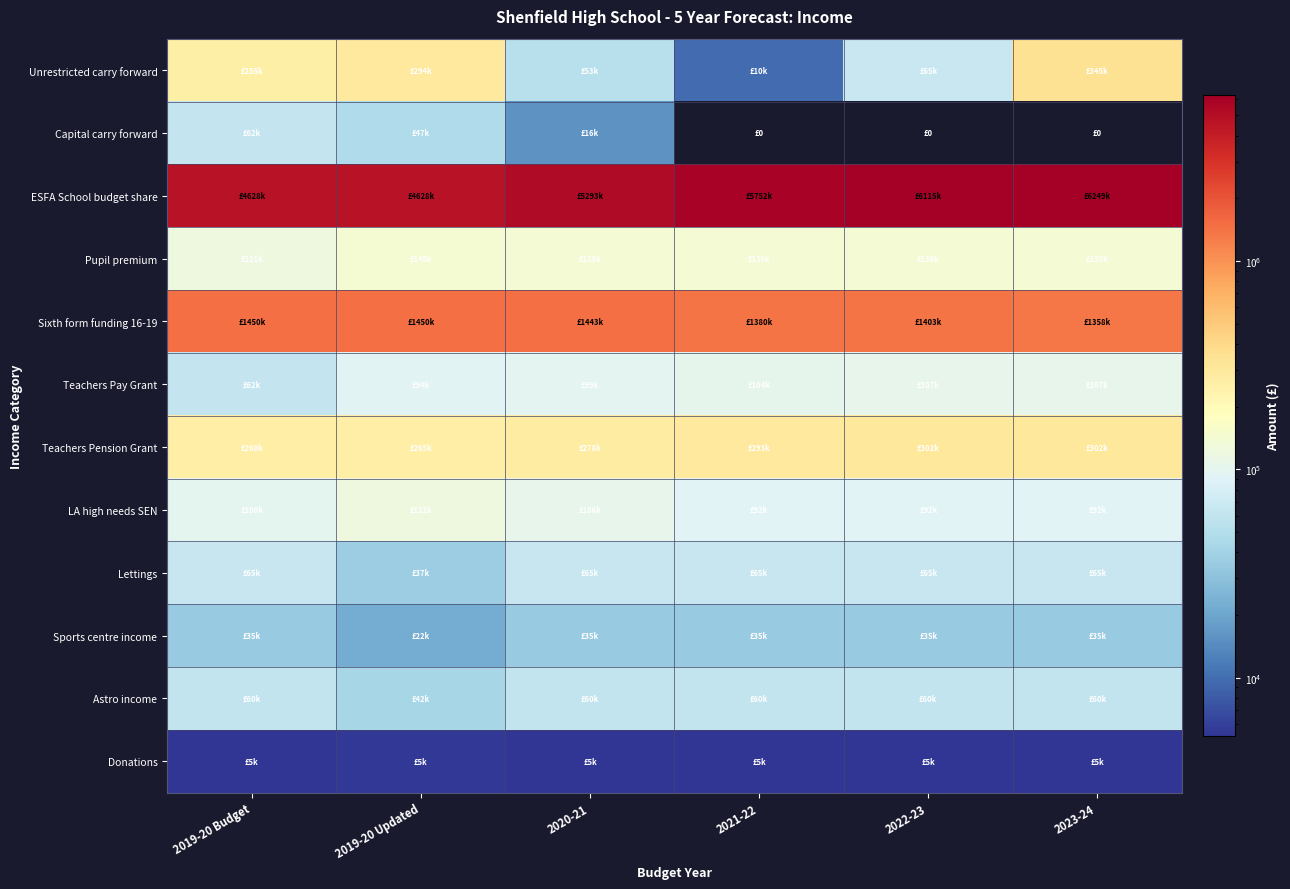

What is the greatest value displayed?

6249397